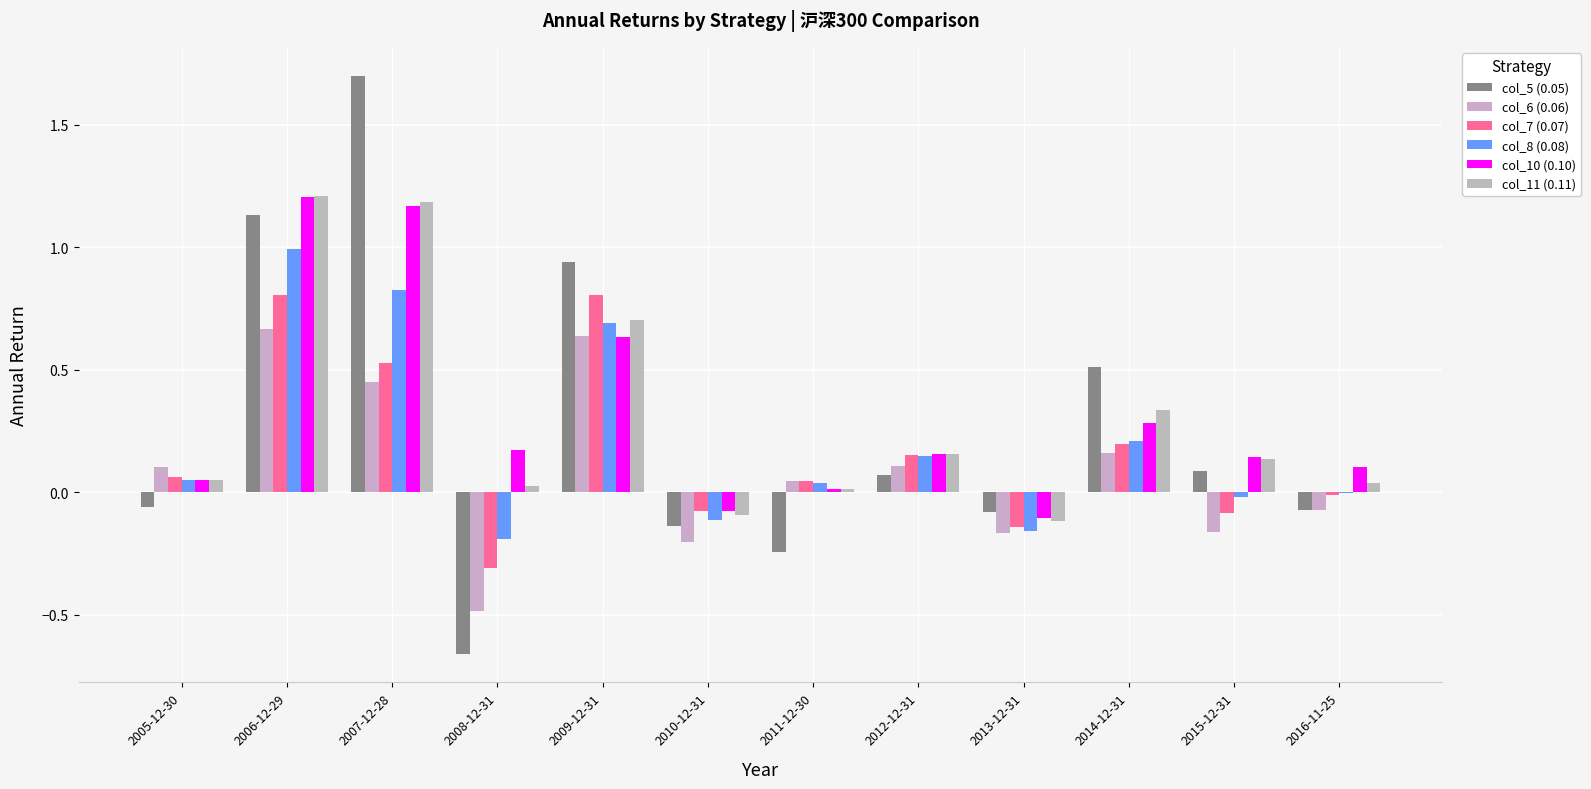

Reading right to left, what are all the values shown in this chart?

col_5 (0.05): 2016-11-25=-0.1	2015-12-31=0.1	2014-12-31=0.5	2013-12-31=-0.1	2012-12-31=0.1	2011-12-30=-0.2	2010-12-31=-0.1	2009-12-31=0.9	2008-12-31=-0.7	2007-12-28=1.7	2006-12-29=1.1	2005-12-30=-0.1
col_6 (0.06): 2016-11-25=-0.1	2015-12-31=-0.2	2014-12-31=0.2	2013-12-31=-0.2	2012-12-31=0.1	2011-12-30=0.0	2010-12-31=-0.2	2009-12-31=0.6	2008-12-31=-0.5	2007-12-28=0.4	2006-12-29=0.7	2005-12-30=0.1
col_7 (0.07): 2016-11-25=-0.0	2015-12-31=-0.1	2014-12-31=0.2	2013-12-31=-0.1	2012-12-31=0.2	2011-12-30=0.0	2010-12-31=-0.1	2009-12-31=0.8	2008-12-31=-0.3	2007-12-28=0.5	2006-12-29=0.8	2005-12-30=0.1
col_8 (0.08): 2016-11-25=-0.0	2015-12-31=-0.0	2014-12-31=0.2	2013-12-31=-0.2	2012-12-31=0.1	2011-12-30=0.0	2010-12-31=-0.1	2009-12-31=0.7	2008-12-31=-0.2	2007-12-28=0.8	2006-12-29=1.0	2005-12-30=0.0
col_10 (0.10): 2016-11-25=0.1	2015-12-31=0.1	2014-12-31=0.3	2013-12-31=-0.1	2012-12-31=0.2	2011-12-30=0.0	2010-12-31=-0.1	2009-12-31=0.6	2008-12-31=0.2	2007-12-28=1.2	2006-12-29=1.2	2005-12-30=0.0
col_11 (0.11): 2016-11-25=0.0	2015-12-31=0.1	2014-12-31=0.3	2013-12-31=-0.1	2012-12-31=0.2	2011-12-30=0.0	2010-12-31=-0.1	2009-12-31=0.7	2008-12-31=0.0	2007-12-28=1.2	2006-12-29=1.2	2005-12-30=0.0